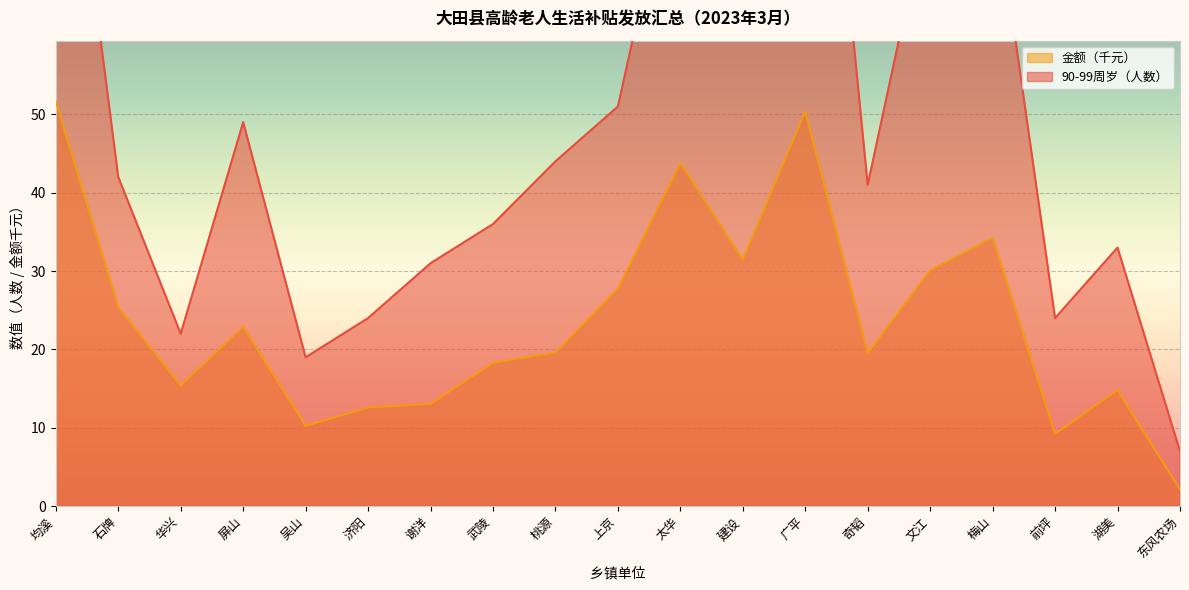

What is the label of the 18th point from the right?

石牌